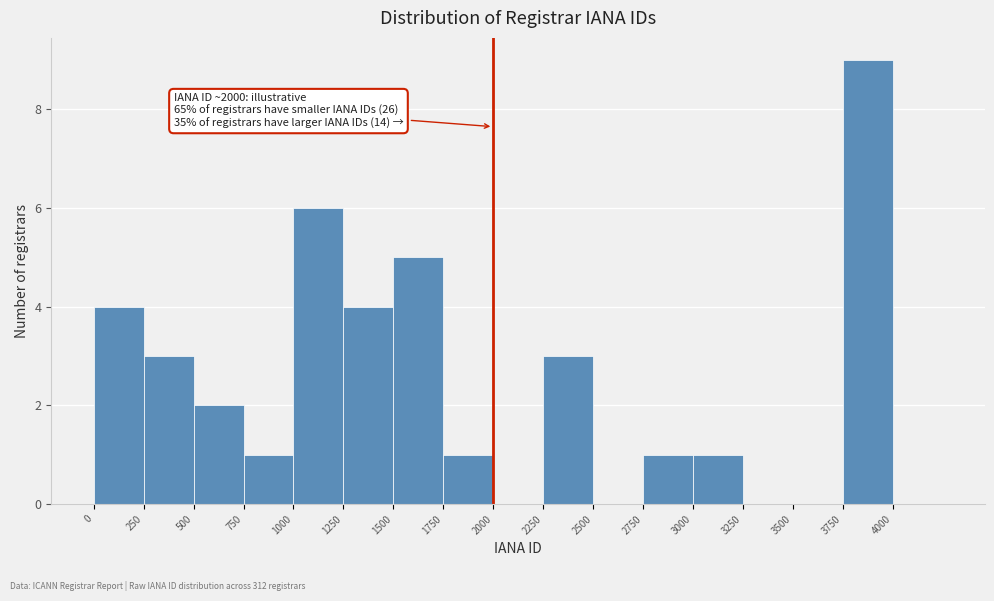

Which range on the x-axis has the tallest bar?

3750 to 4000